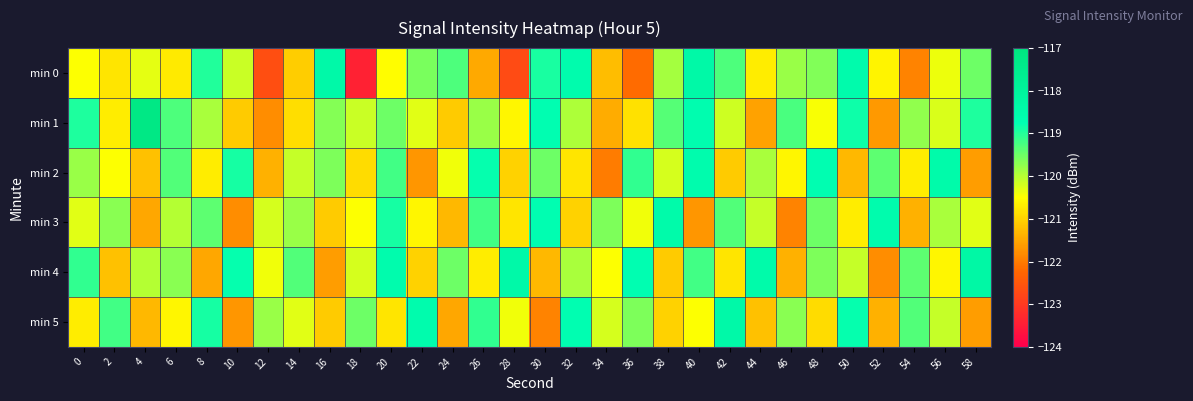

At which category is the sum across all series the highest?

40